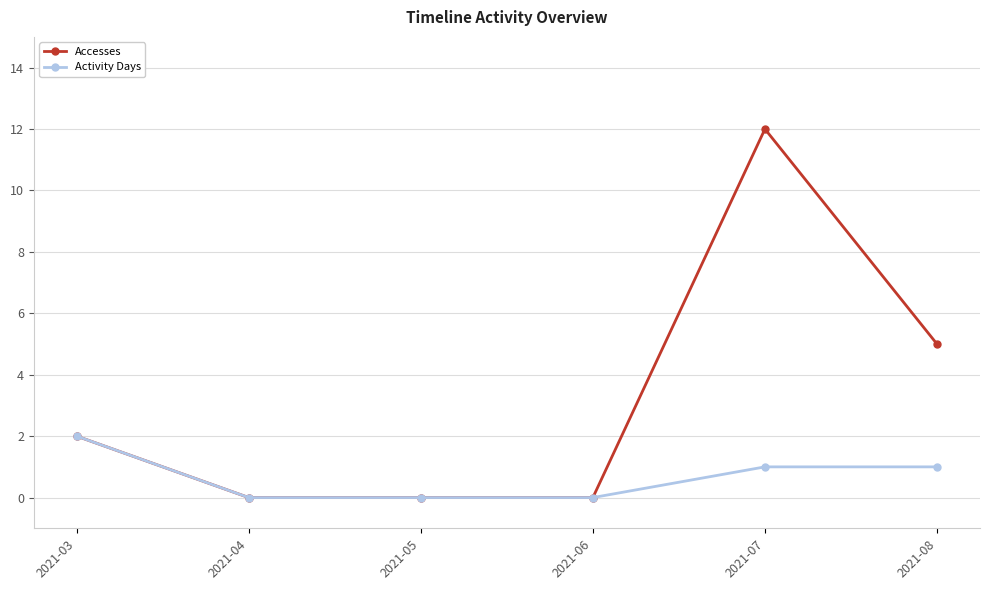

At how many categories does at least one series exceed 4?

2